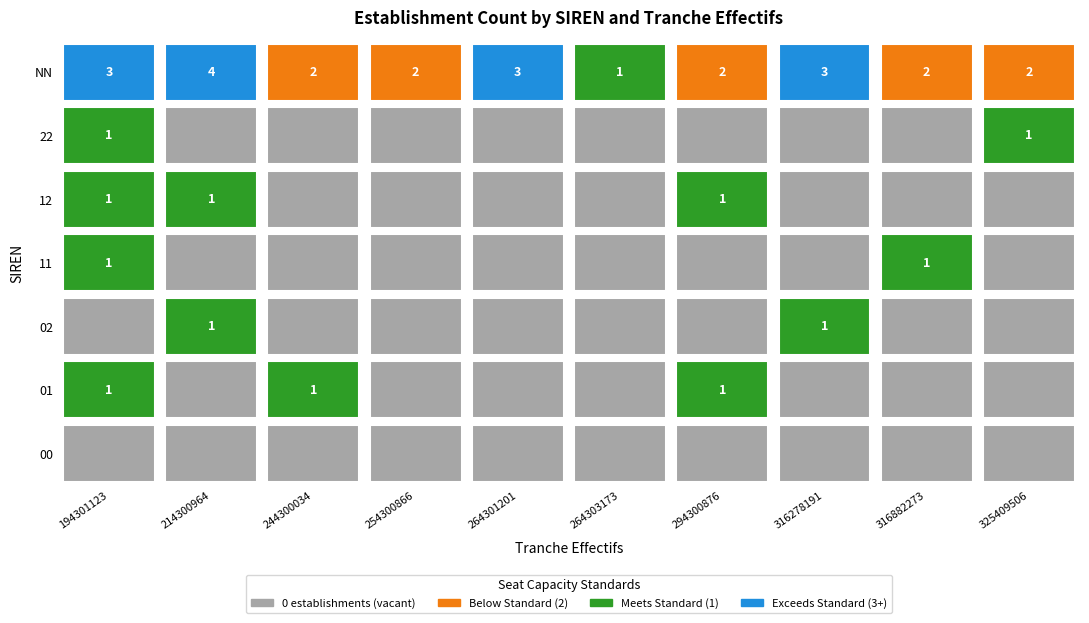

At which category is the sum across all series the highest?

194301123